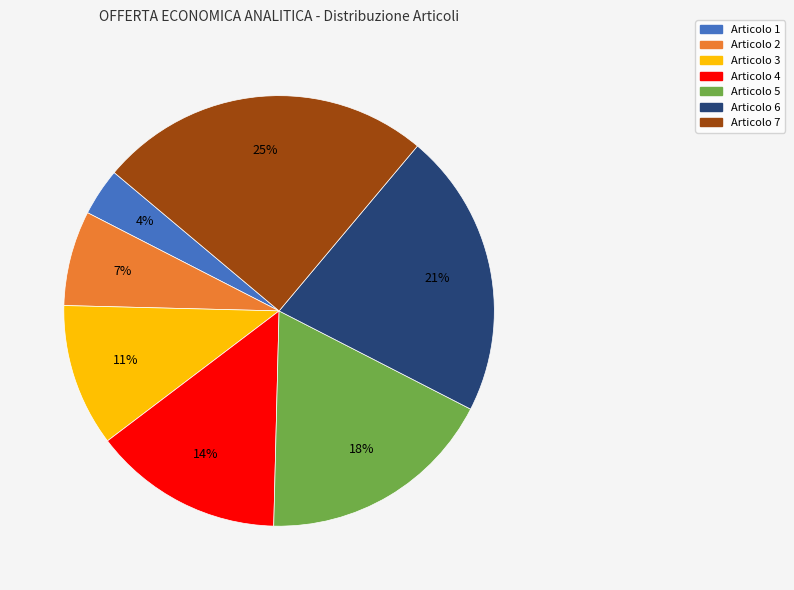

Do Articolo 5 and Articolo 3 together represent more than half of the pie?

No